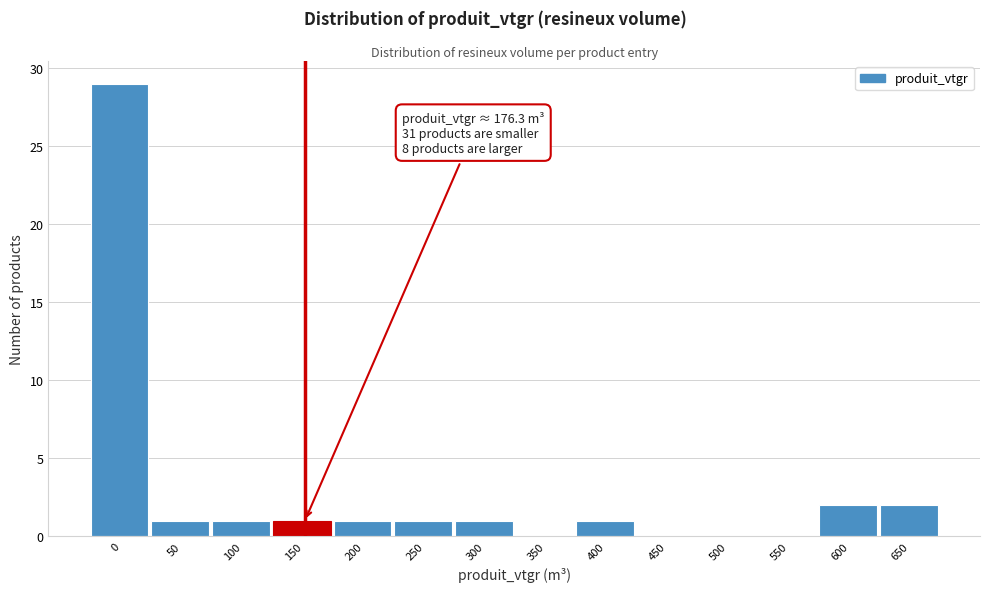

Reading right to left, what are all the values shown in this chart?

650=2	600=2	550=0	500=0	450=0	400=1	350=0	300=1	250=1	200=1	150=1	100=1	50=1	0=29